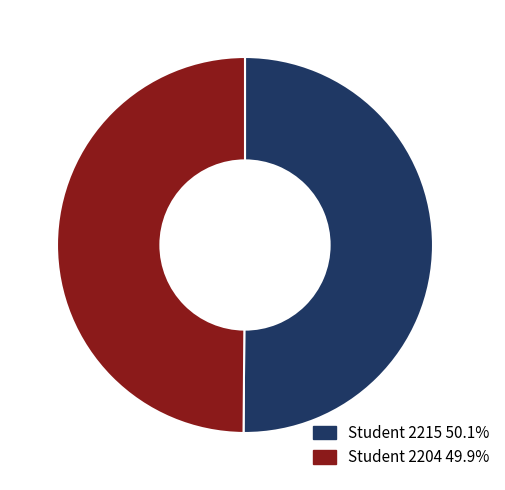

Do Student 2215 and Student 2204 together represent more than half of the pie?

Yes